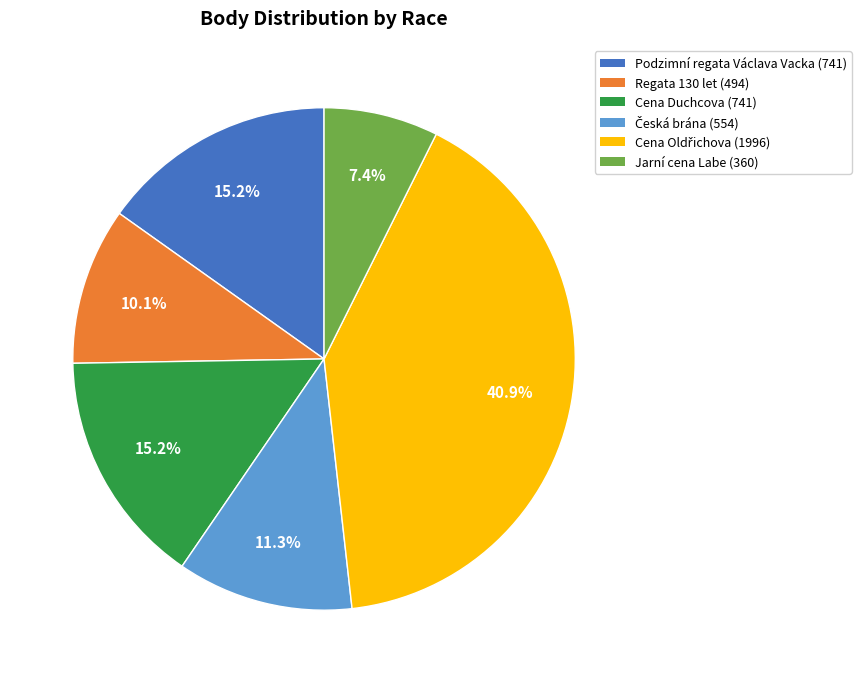

Which has a higher value, Jarní cena Labe or Regata 130 let?

Regata 130 let